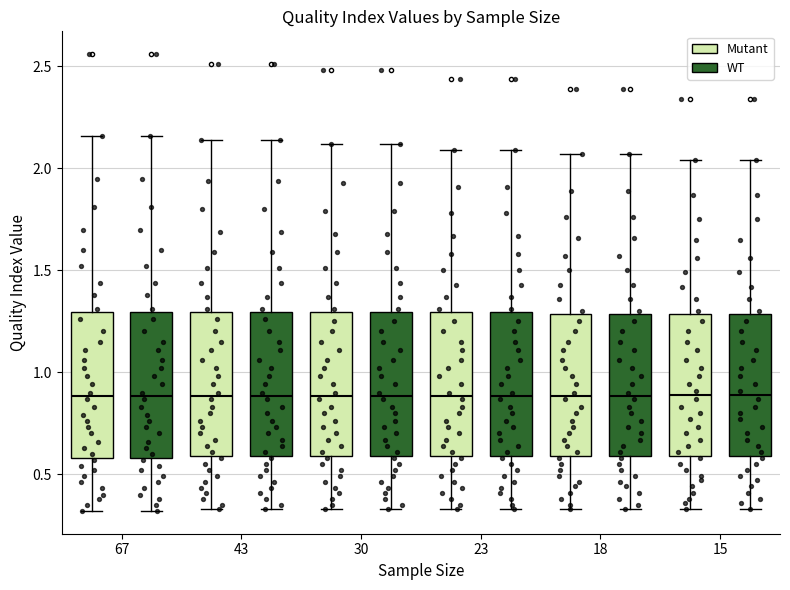

Reading left to right, read every box against the y-axis: the position of its median line, the range the box covers, and the ends of its whiskers. The values are not printed on the chart, so give them approximately, as read against the axis.

67 (Mutant): median 0.90, box 0.60 to 1.30, whiskers 0.30 to 2.15
67 (WT): median 0.90, box 0.60 to 1.30, whiskers 0.30 to 2.15
43 (Mutant): median 0.90, box 0.60 to 1.30, whiskers 0.35 to 2.15
43 (WT): median 0.90, box 0.60 to 1.30, whiskers 0.35 to 2.15
30 (Mutant): median 0.90, box 0.60 to 1.30, whiskers 0.35 to 2.10
30 (WT): median 0.90, box 0.60 to 1.30, whiskers 0.35 to 2.10
23 (Mutant): median 0.90, box 0.60 to 1.30, whiskers 0.35 to 2.10
23 (WT): median 0.90, box 0.60 to 1.30, whiskers 0.35 to 2.10
18 (Mutant): median 0.90, box 0.60 to 1.30, whiskers 0.35 to 2.05
18 (WT): median 0.90, box 0.60 to 1.30, whiskers 0.35 to 2.05
15 (Mutant): median 0.90, box 0.60 to 1.30, whiskers 0.35 to 2.05
15 (WT): median 0.90, box 0.60 to 1.30, whiskers 0.35 to 2.05